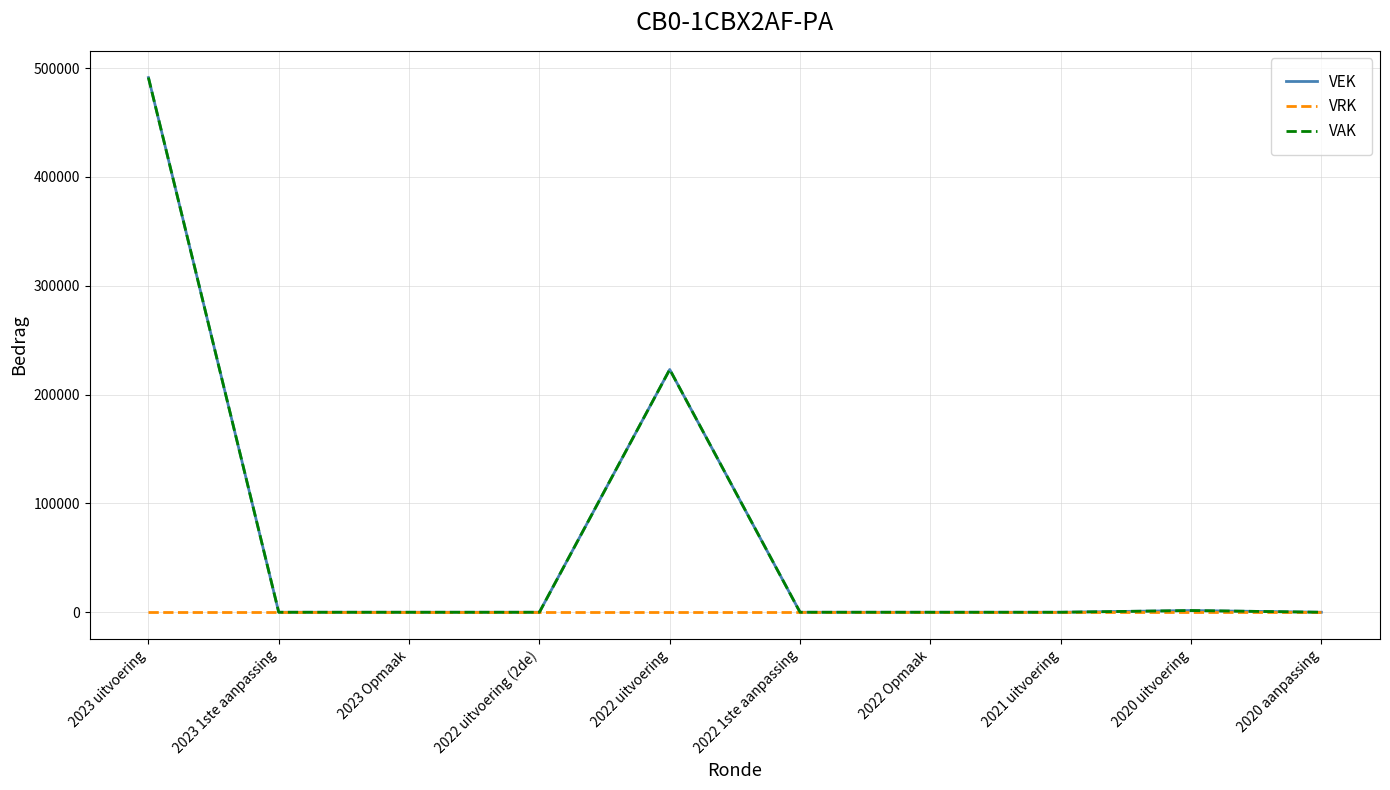

Does the chart have visible grid lines?

Yes